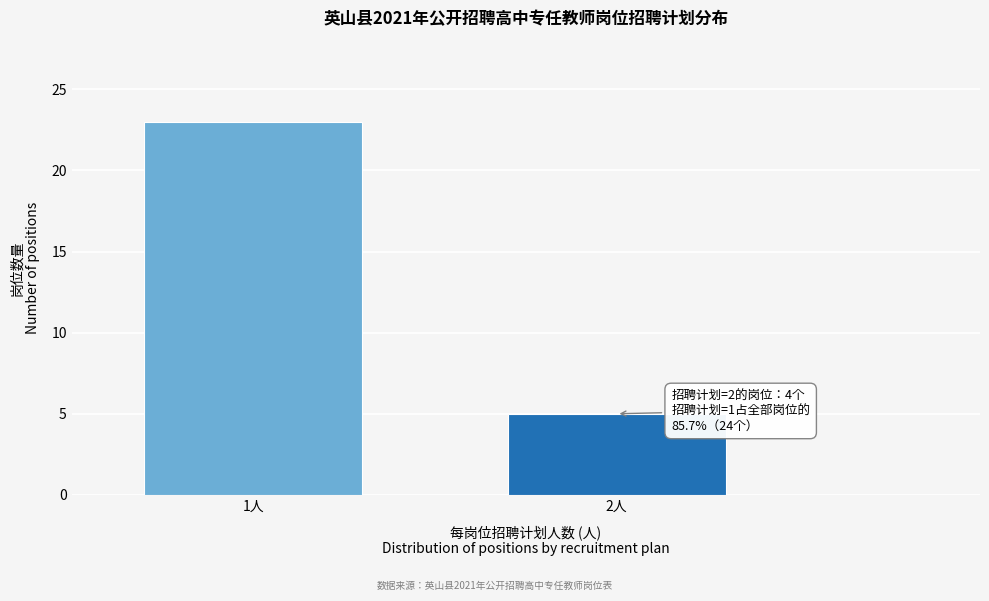

Reading left to right, extract all data points from this chart.

1人=23	2人=5